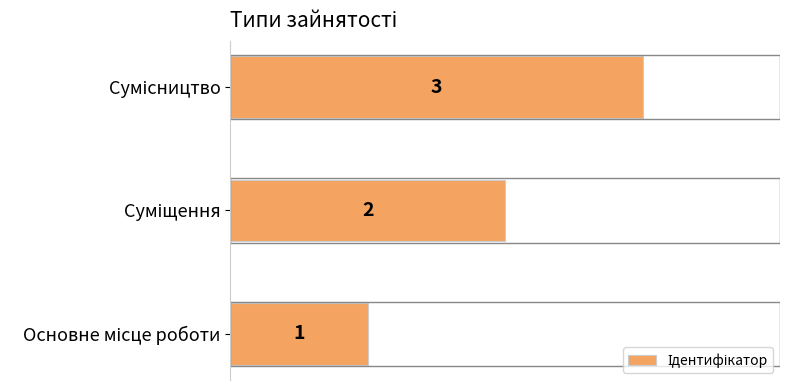

How many values are between 1 and 3?

3